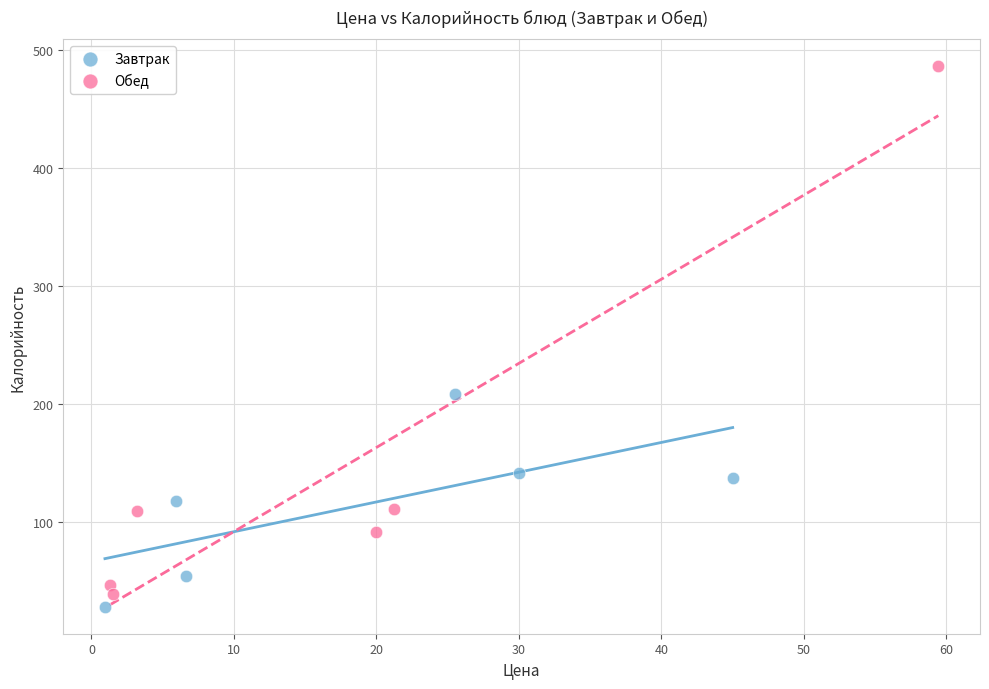

What are all the series names shown in the legend?

Завтрак, Обед